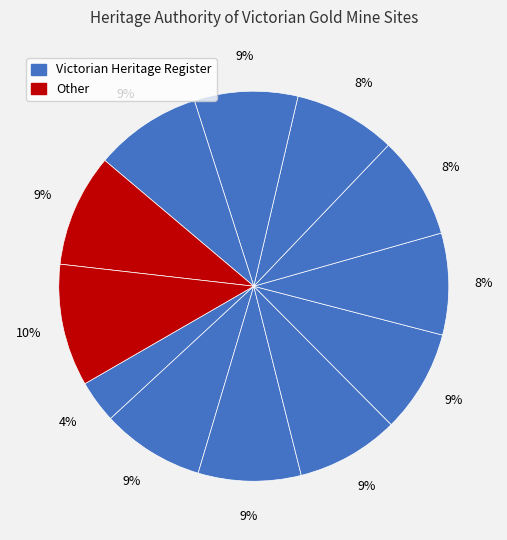

How many segments does this pie chart have?

12